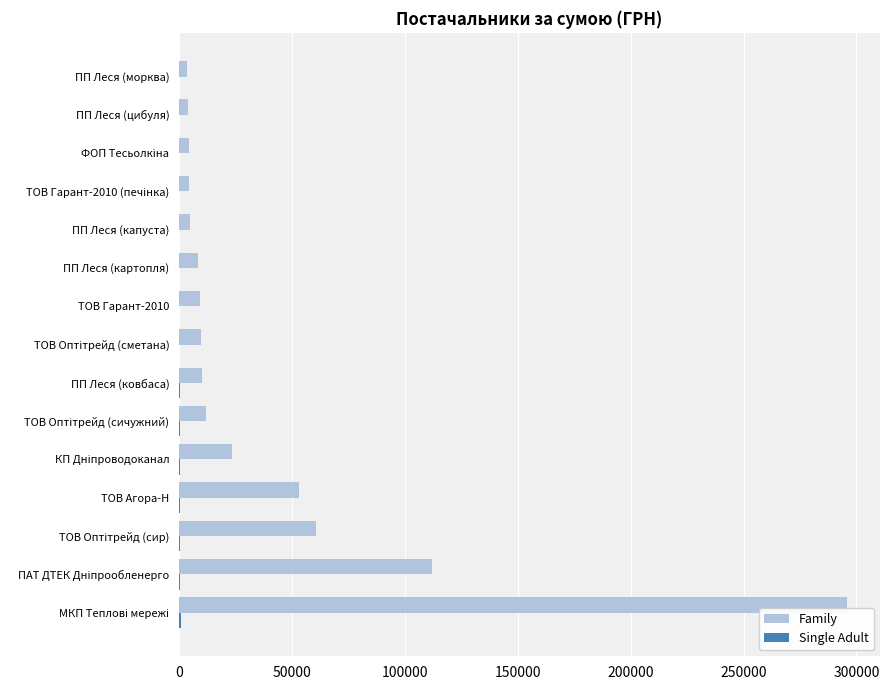

Which series has the largest total across all categories?

Family